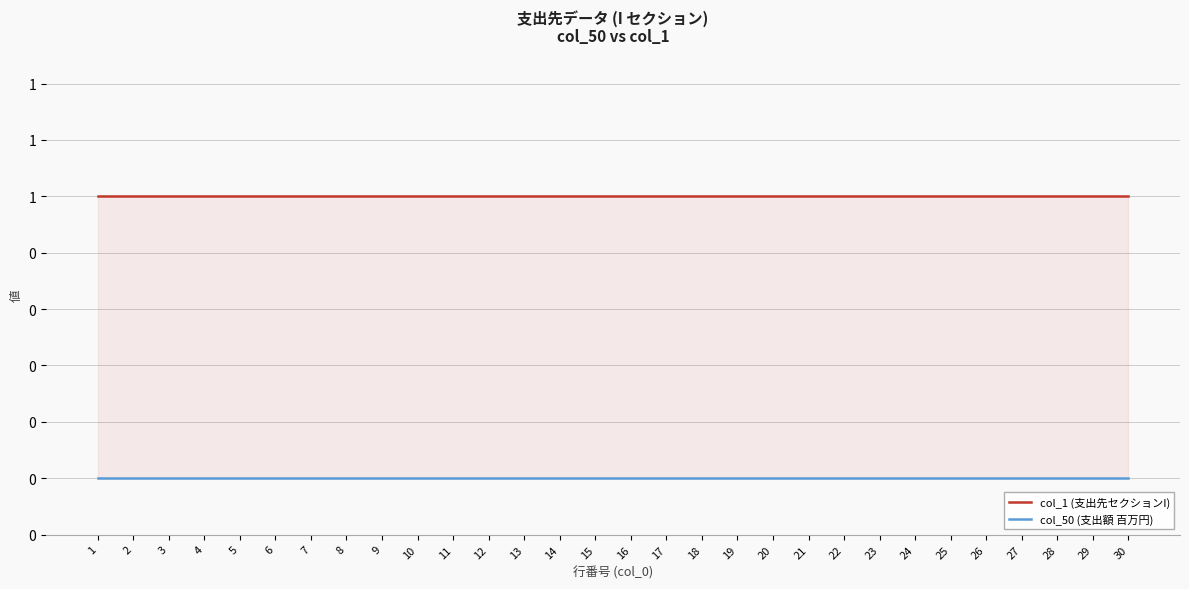

Reading left to right, list all the values displayed in this chart.

col_1 (支出先セクションI): 1=1	2=1	3=1	4=1	5=1	6=1	7=1	8=1	9=1	10=1	11=1	12=1	13=1	14=1	15=1	16=1	17=1	18=1	19=1	20=1	21=1	22=1	23=1	24=1	25=1	26=1	27=1	28=1	29=1	30=1
col_50 (支出額 百万円): 1=0	2=0	3=0	4=0	5=0	6=0	7=0	8=0	9=0	10=0	11=0	12=0	13=0	14=0	15=0	16=0	17=0	18=0	19=0	20=0	21=0	22=0	23=0	24=0	25=0	26=0	27=0	28=0	29=0	30=0